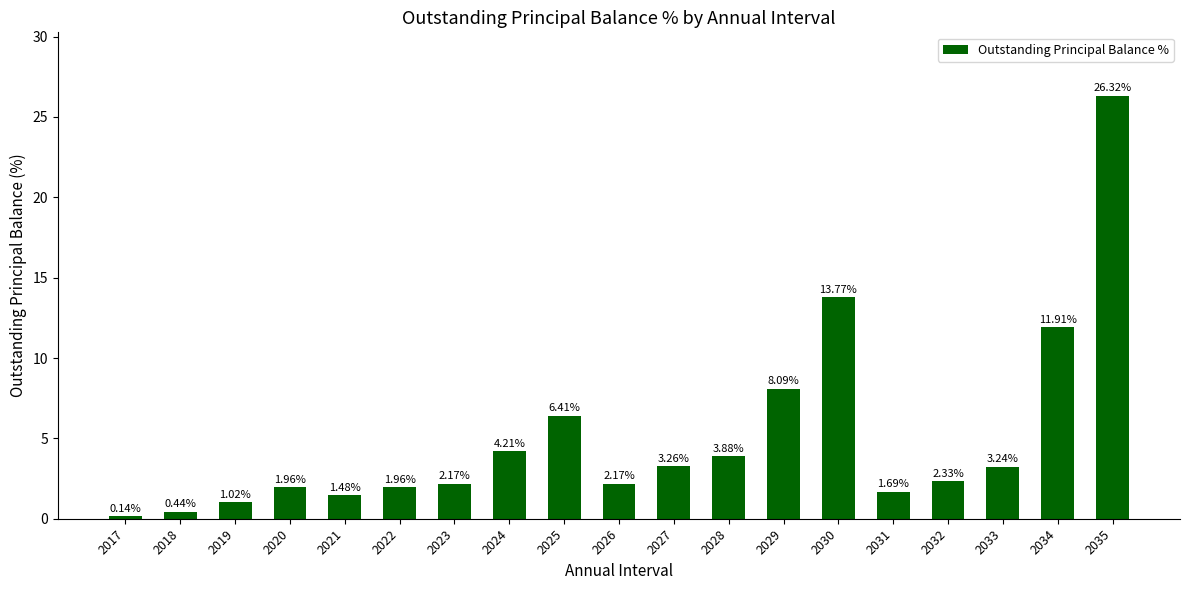

What is the difference between the maximum and minimum values?

26.2